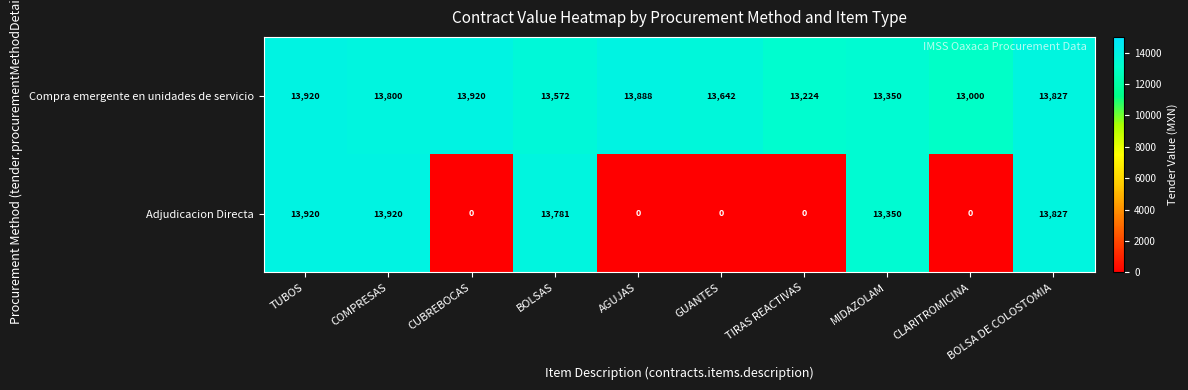

True or false: Adjudicacion Directa has a value of 6939 at GUANTES.

False